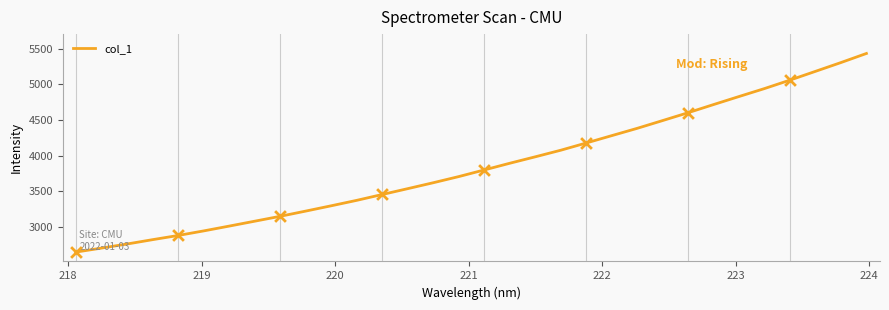

What is the difference between the maximum and minimum values?

2787.1